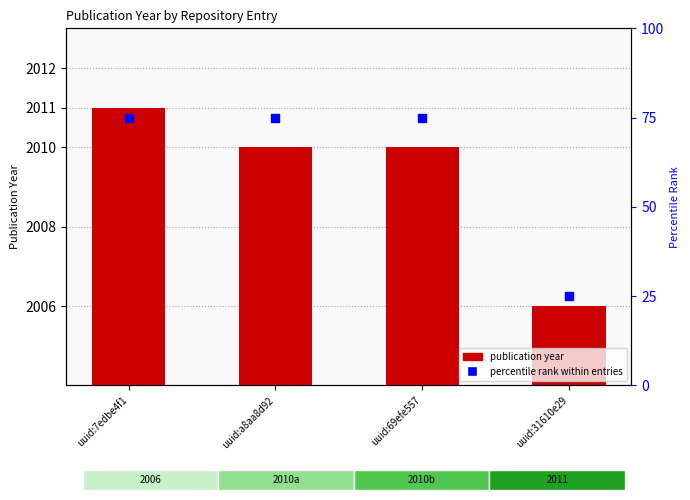

Which series reaches the maximum Y coordinate?

publication year